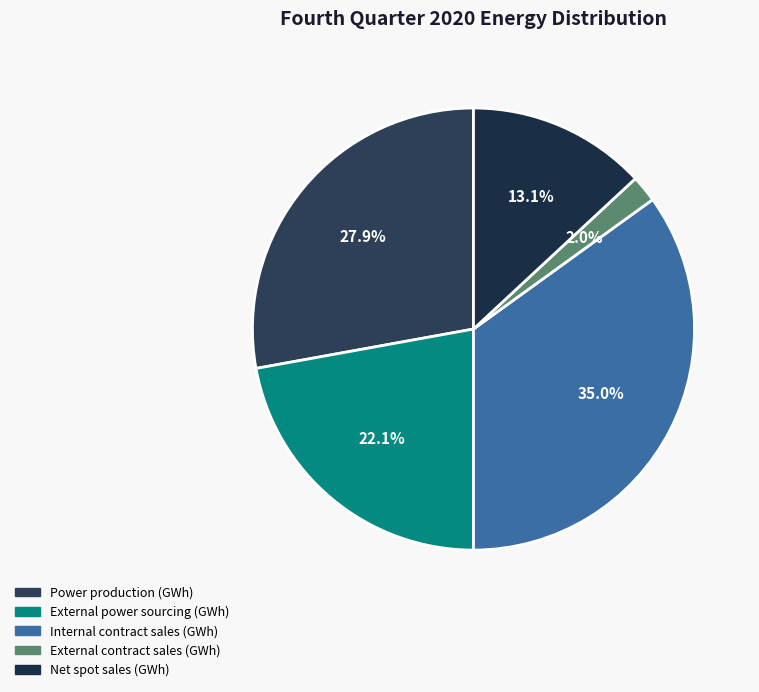

To the nearest percent, what is the difference between the Internal contract sales (GWh) and External contract sales (GWh) slice percentages?

33%